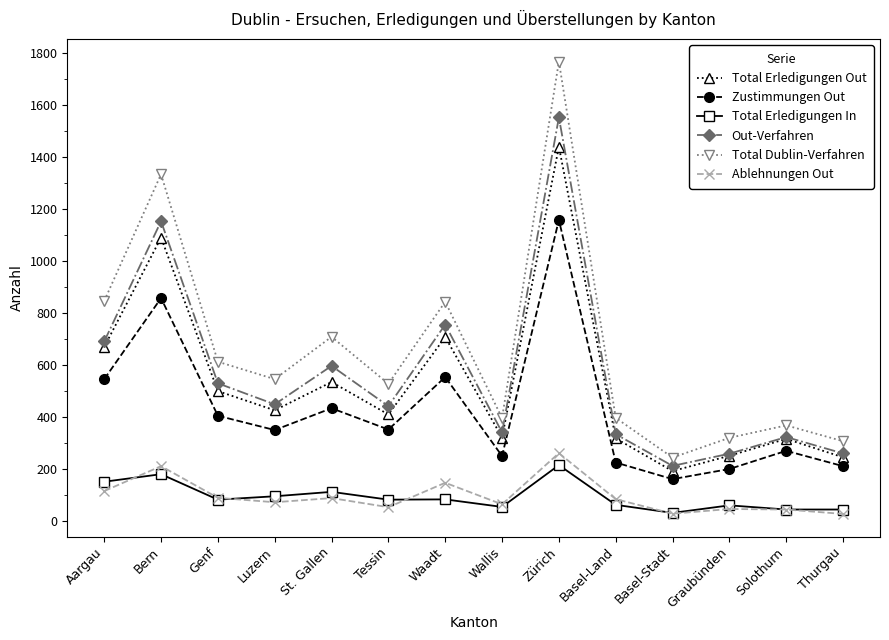

What is the label of the 3rd point from the left?

Genf